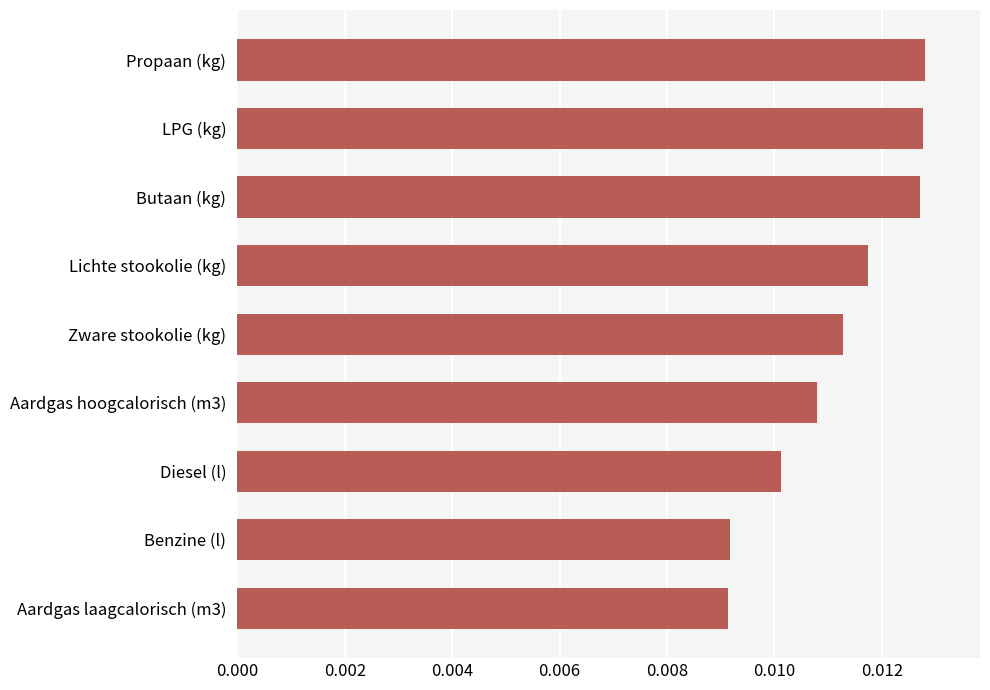

Which has a higher value, Propaan (kg) or Zware stookolie (kg)?

Propaan (kg)